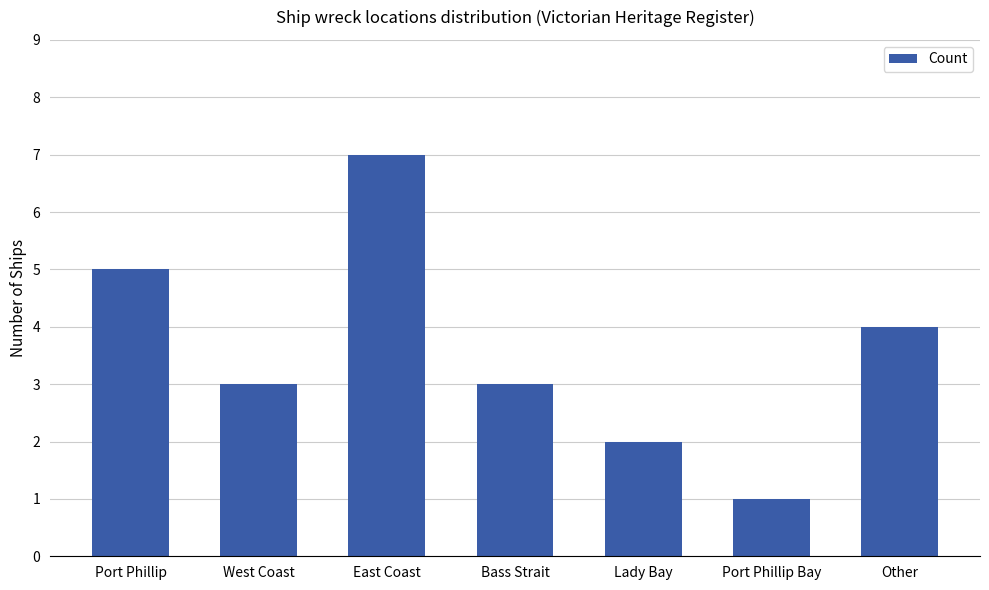

Count the number of data series in this chart.

1